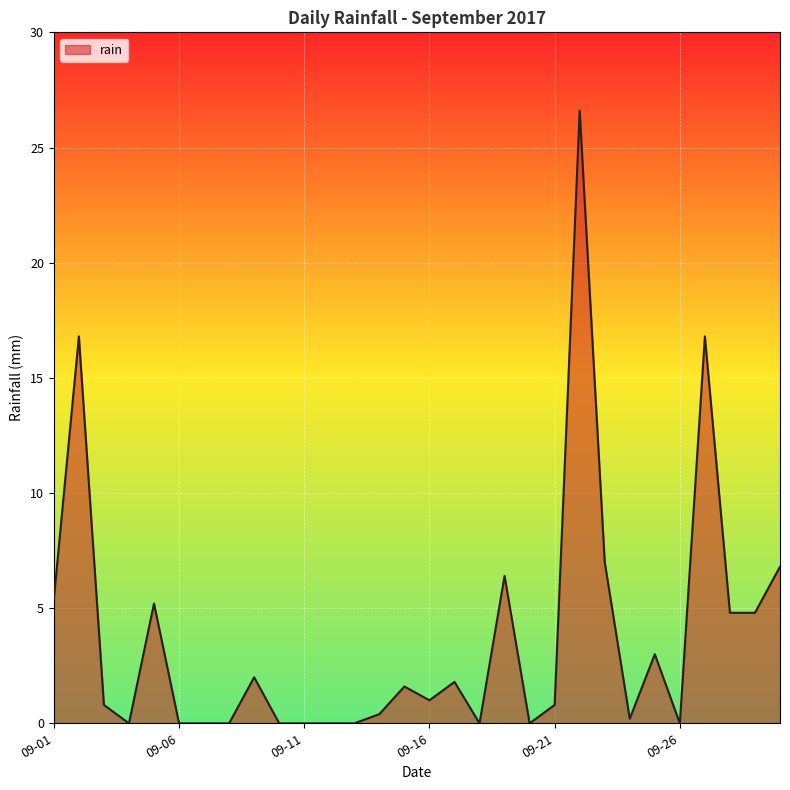

What is the difference between the maximum and minimum values?

26.6